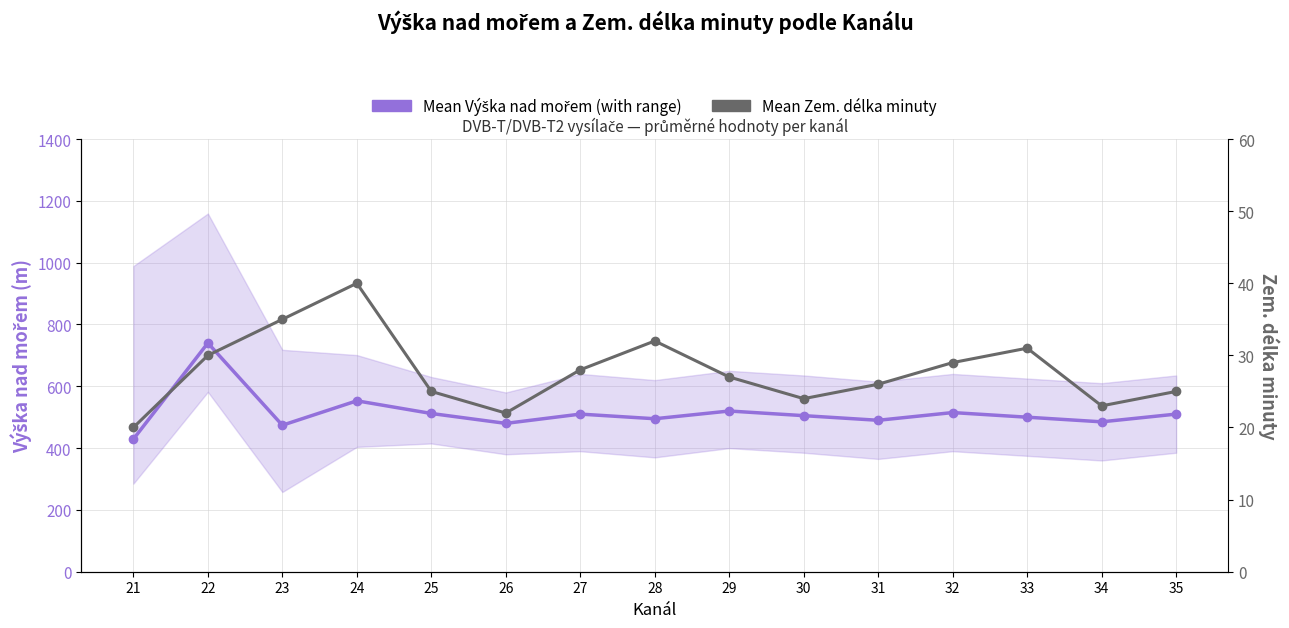

How many interior local peaks does the Mean Výška nad mořem series have?

5